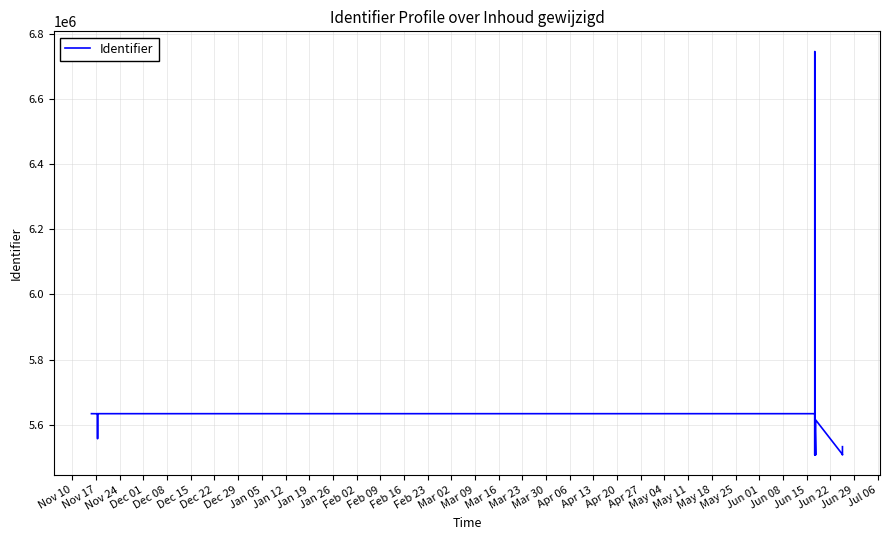

What is the value of the 1st point from the left?

5633780